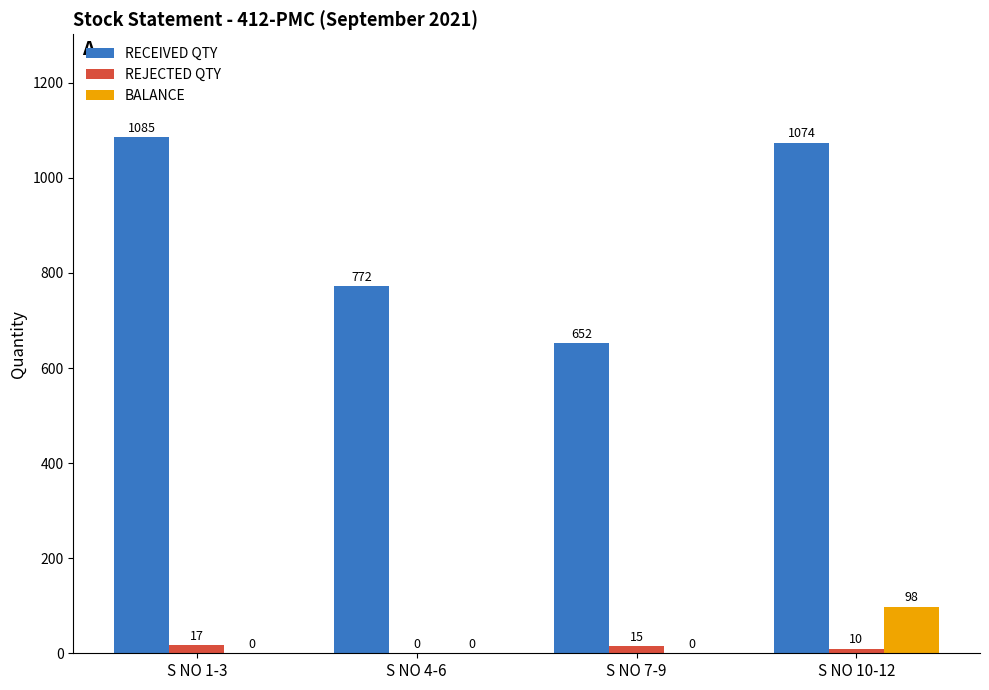

At which category is the sum across all series the highest?

S NO 10-12